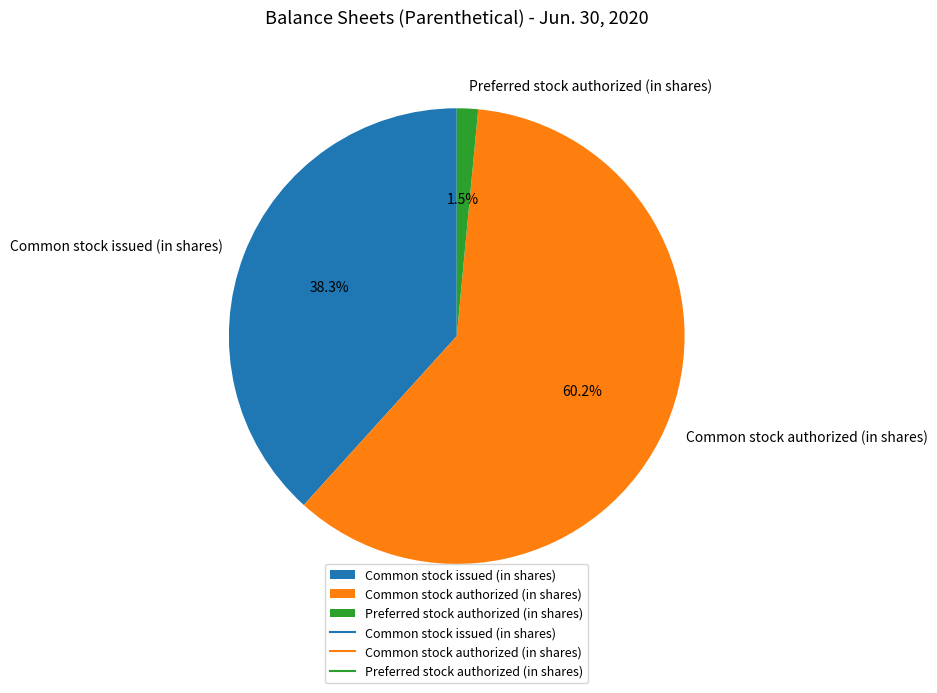

How many slices are in this pie chart?

3